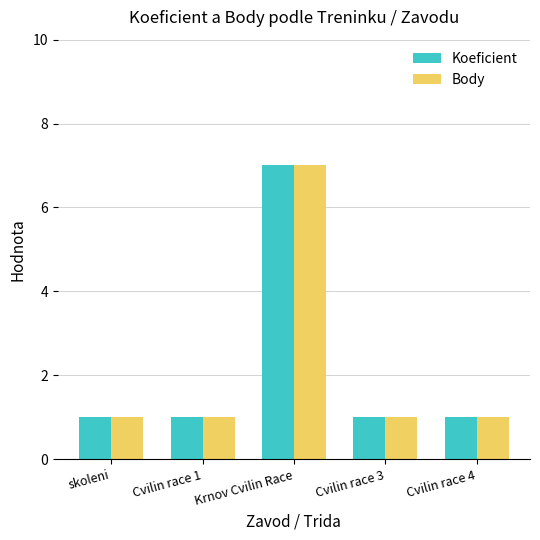

Reading left to right, list all the values displayed in this chart.

Koeficient: 1	1	7	1	1
Body: 1	1	7	1	1